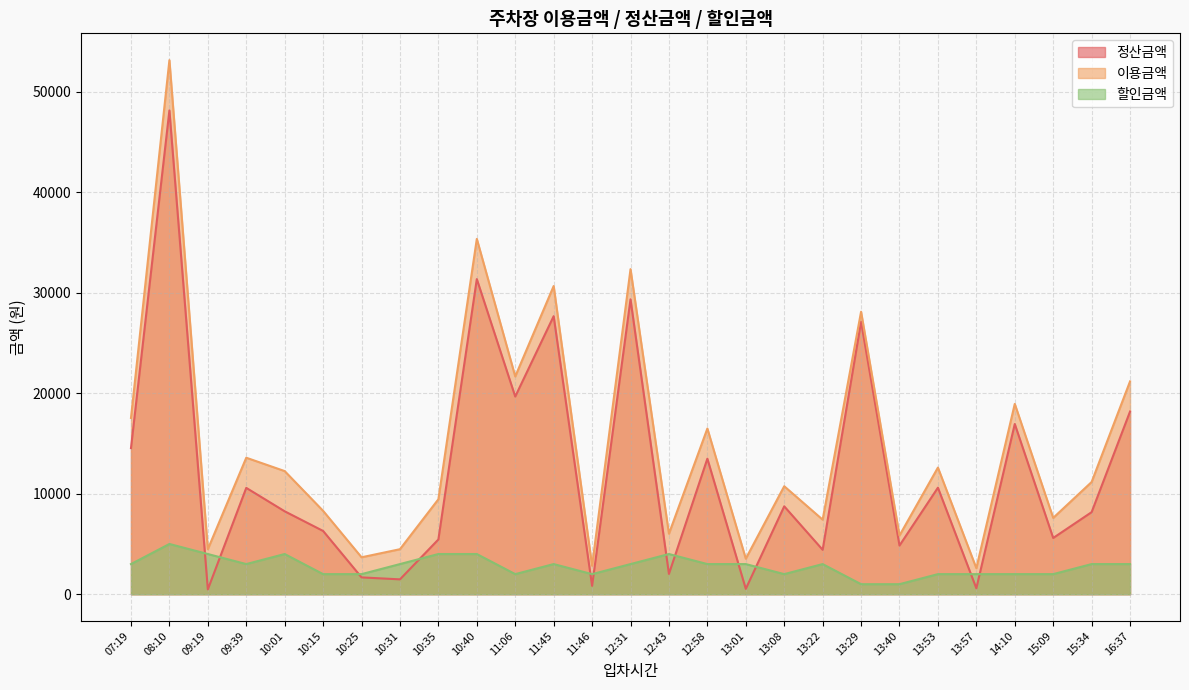

How many interior local peaks does the 정산금액 series have?

10